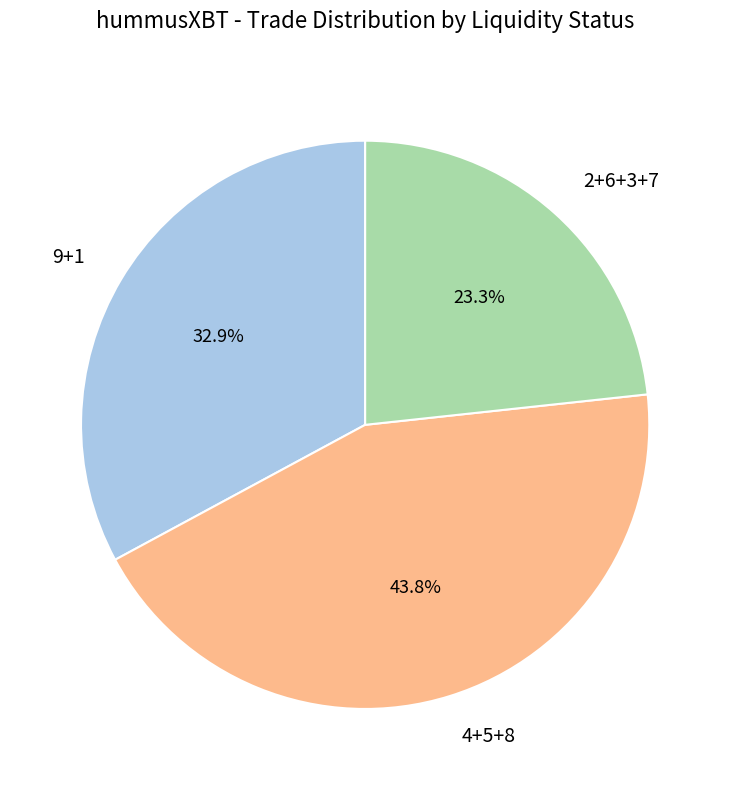

Do 4+5+8 and 2+6+3+7 together represent more than half of the pie?

Yes